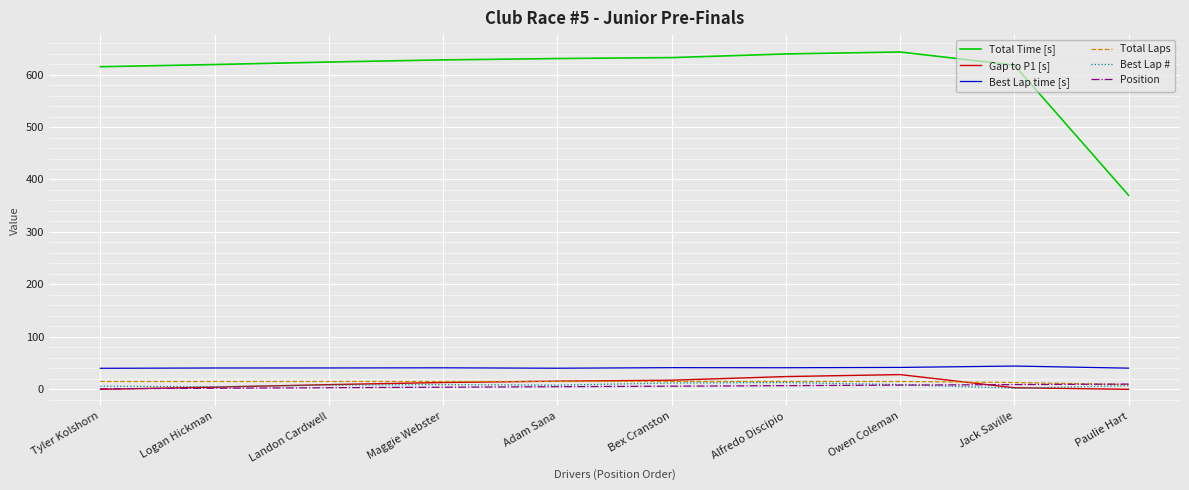

True or false: Best Lap time [s] and Best Lap # cross at least once.

False